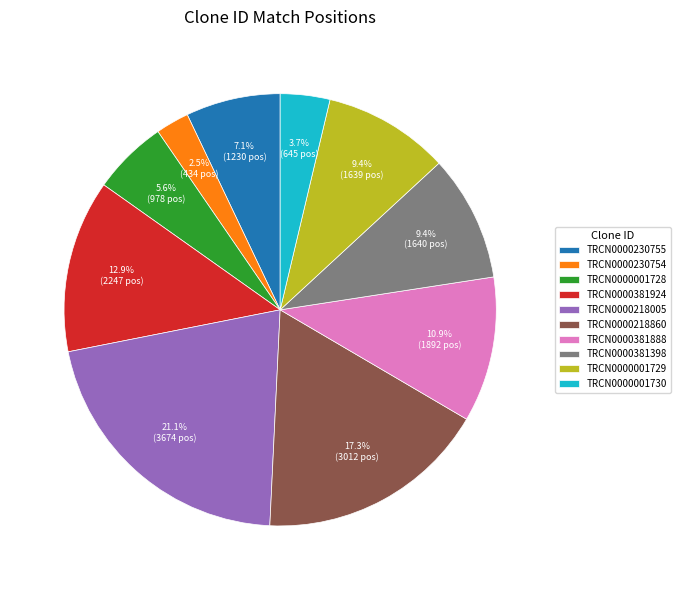

How many segments does this pie chart have?

10